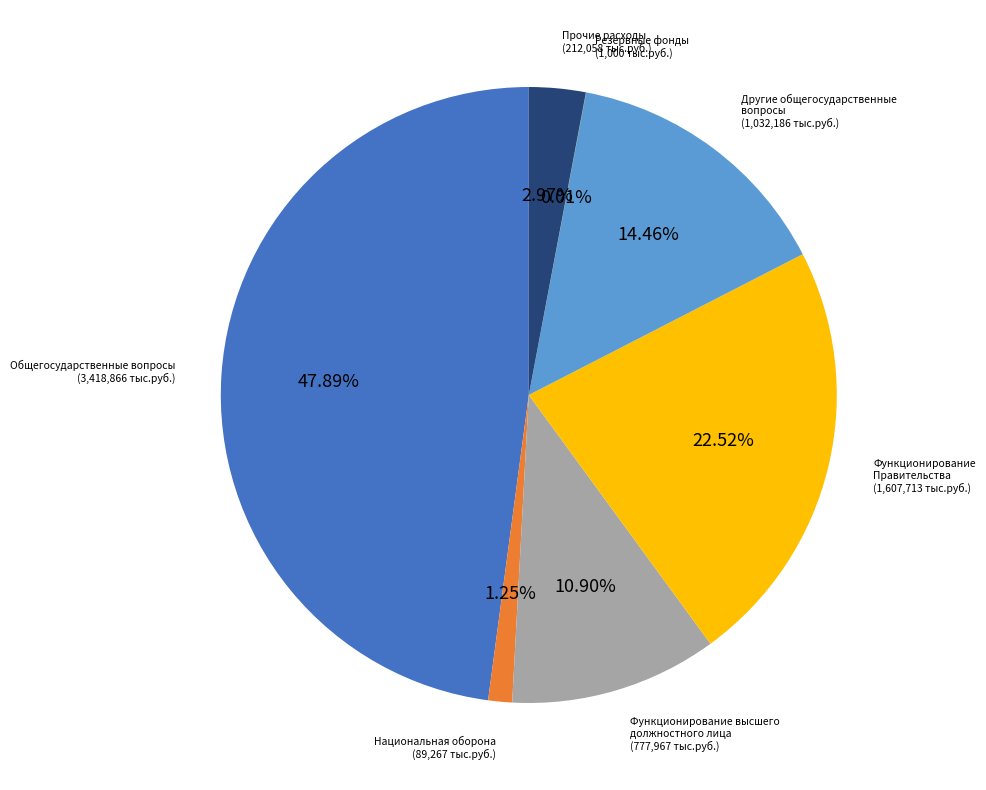

Does Общегосударственные вопросы account for over 50% of the chart?

No